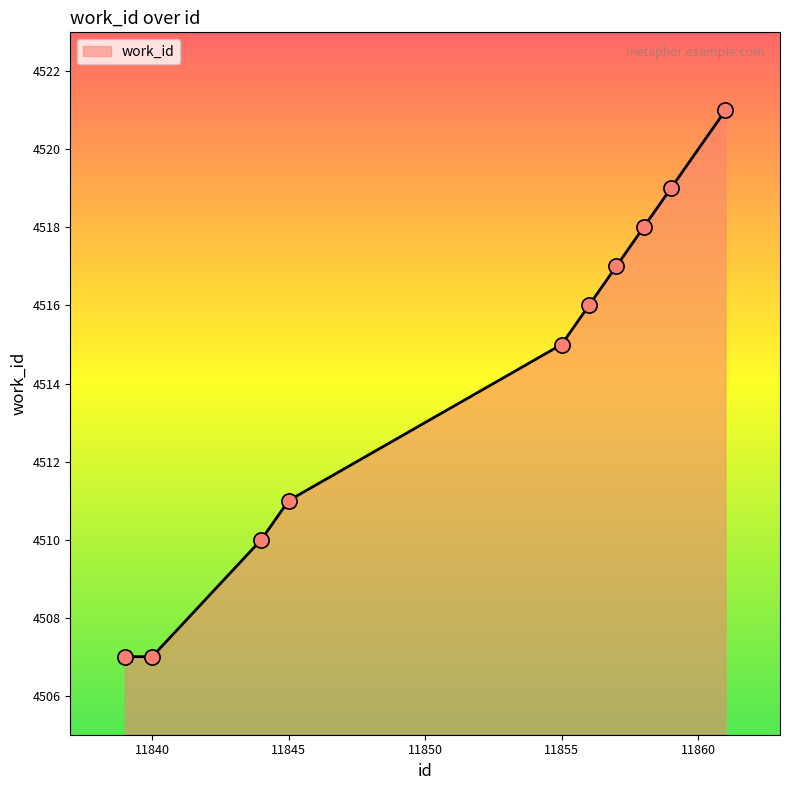

What is the smallest value displayed?

4507